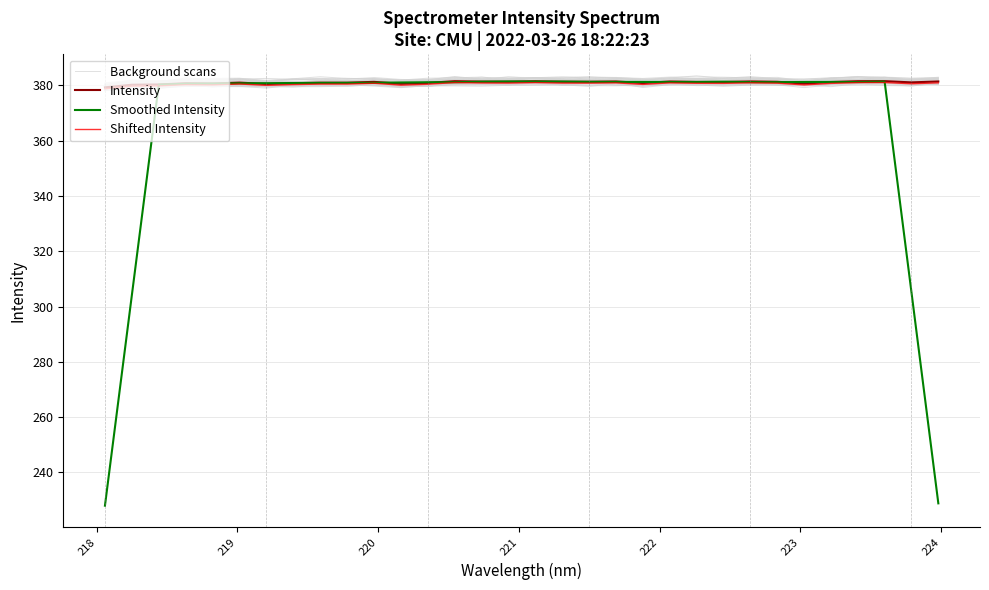

Does the chart have visible grid lines?

Yes